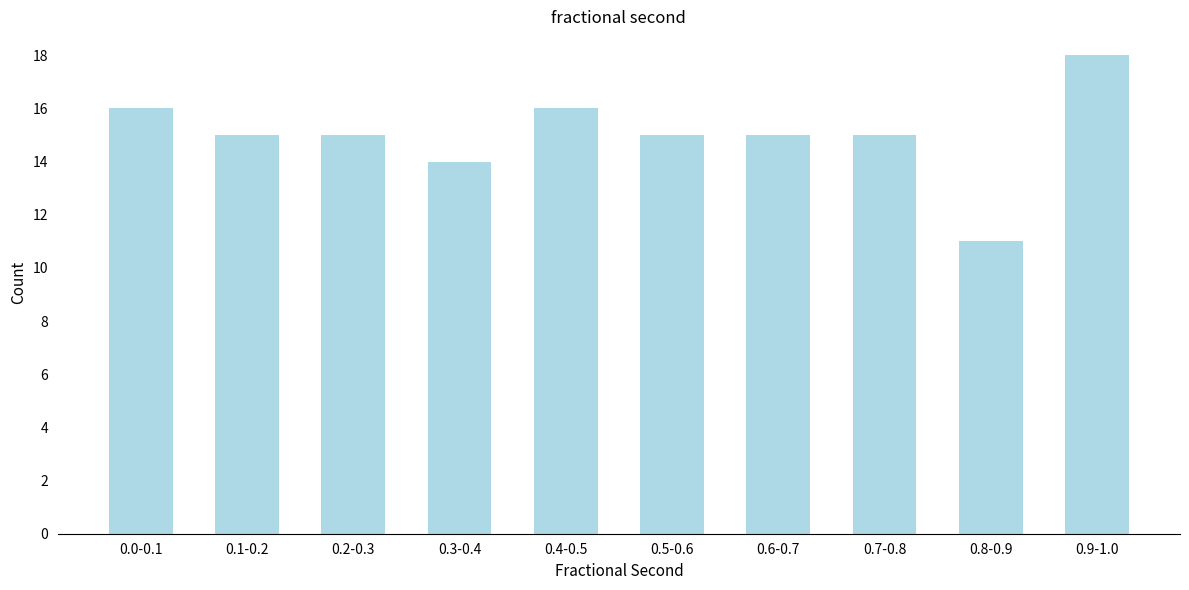

Reading left to right, extract all data points from this chart.

16	15	15	14	16	15	15	15	11	18